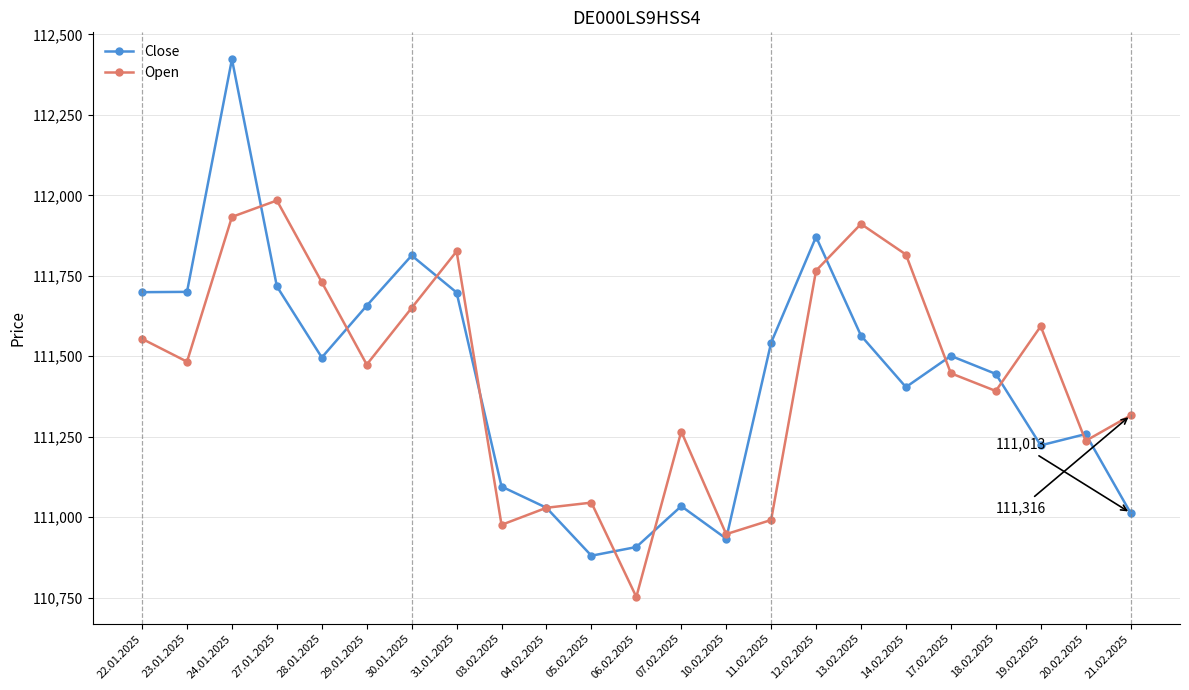

Rank the series by their maximum value, from highest to lowest.

Close, Open